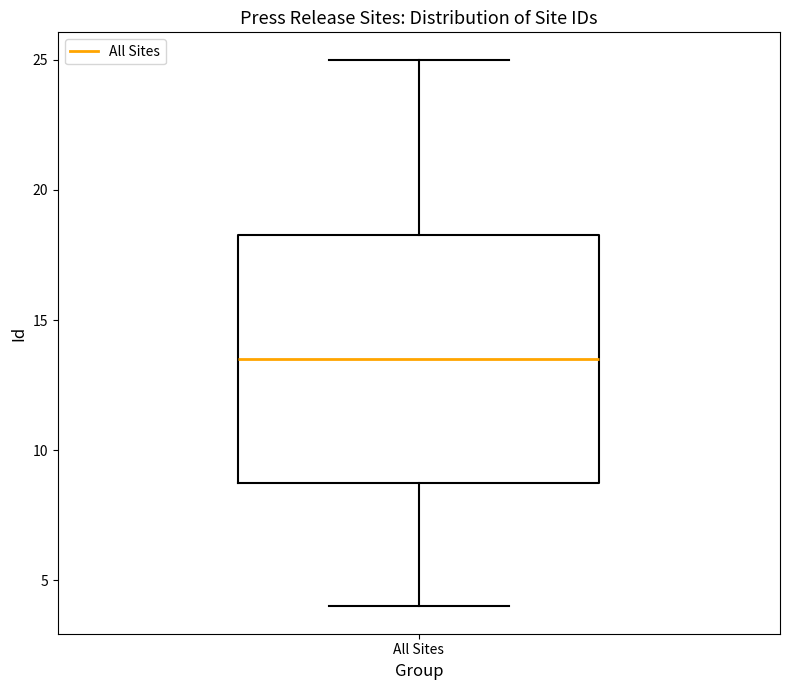

Read this box plot against the y-axis: the position of the median line, the range covered by the box, and the ends of both whiskers. The values are not printed on the chart, so give them approximately, as read against the axis.

median 13.5, box 9.0 to 18.5, whiskers 4.0 to 25.0